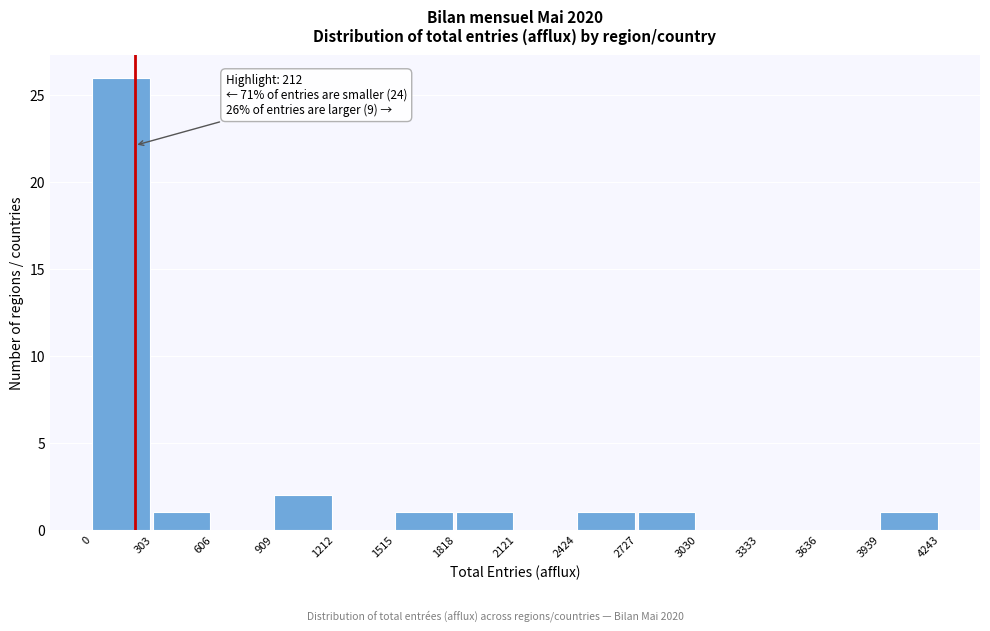

Over which range of the x-axis is the bar tallest?

0 to 303